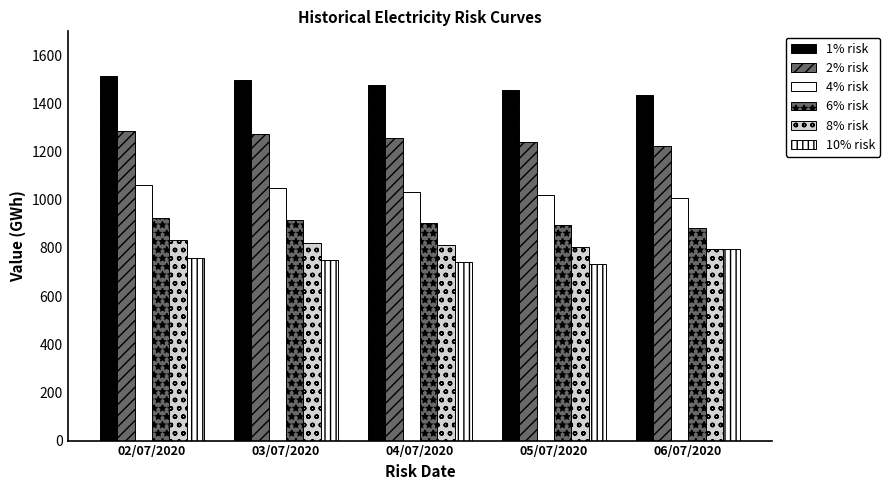

How many groups of bars are there?

5